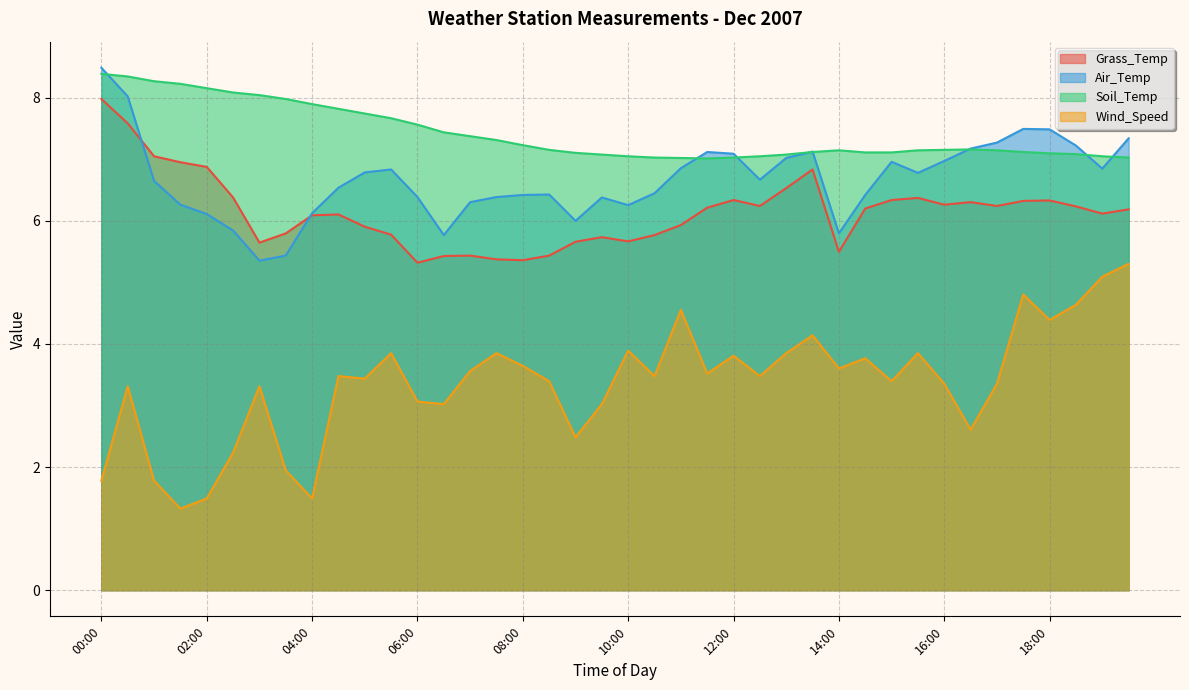

In Wind_Speed, how many points are lower than both neighbors (excluding endpoints)?

12